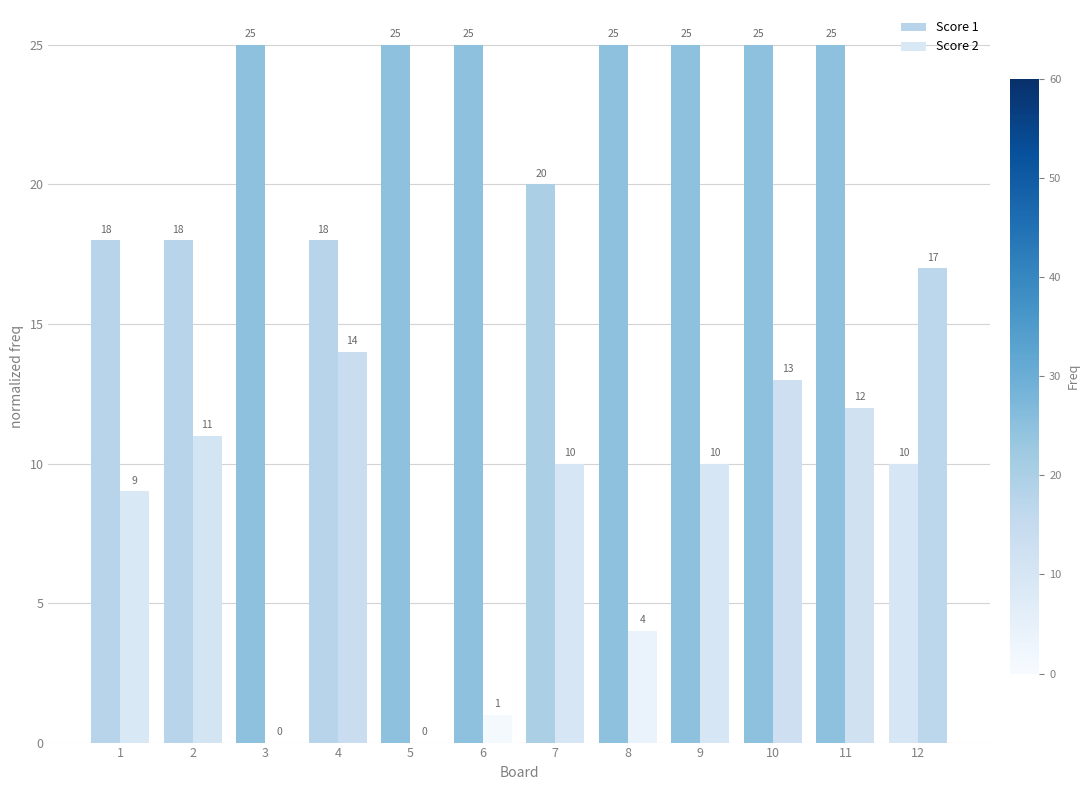

What is the sum of all Score 2 values?

101